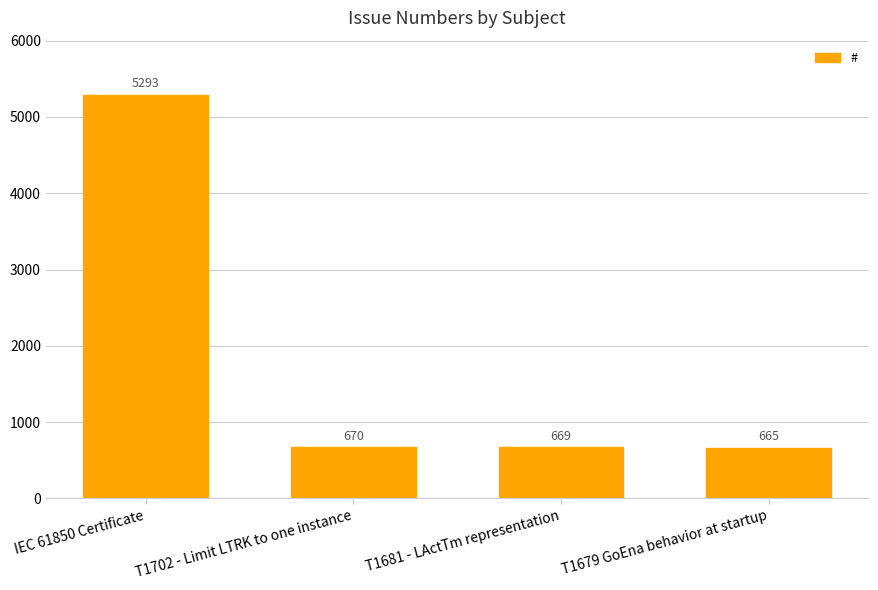

Rank the categories by value from highest to lowest.

IEC 61850 Certificate, T1702 - Limit LTRK to one instance, T1681 - LActTm representation, T1679 GoEna behavior at startup